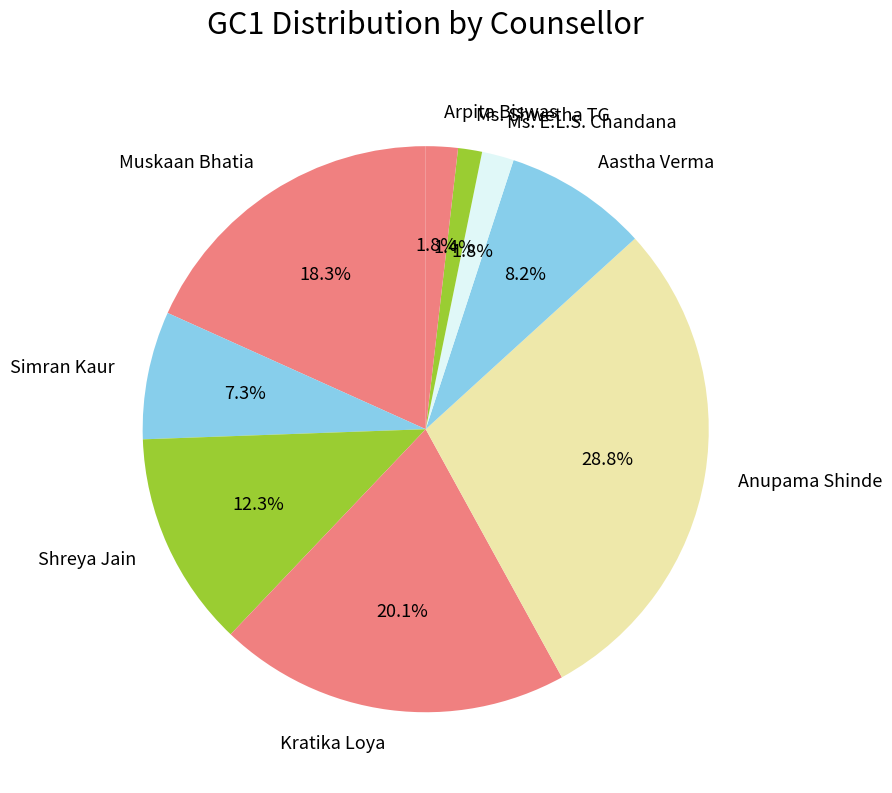

Is it true that Shreya Jain is 12% of the pie?

True